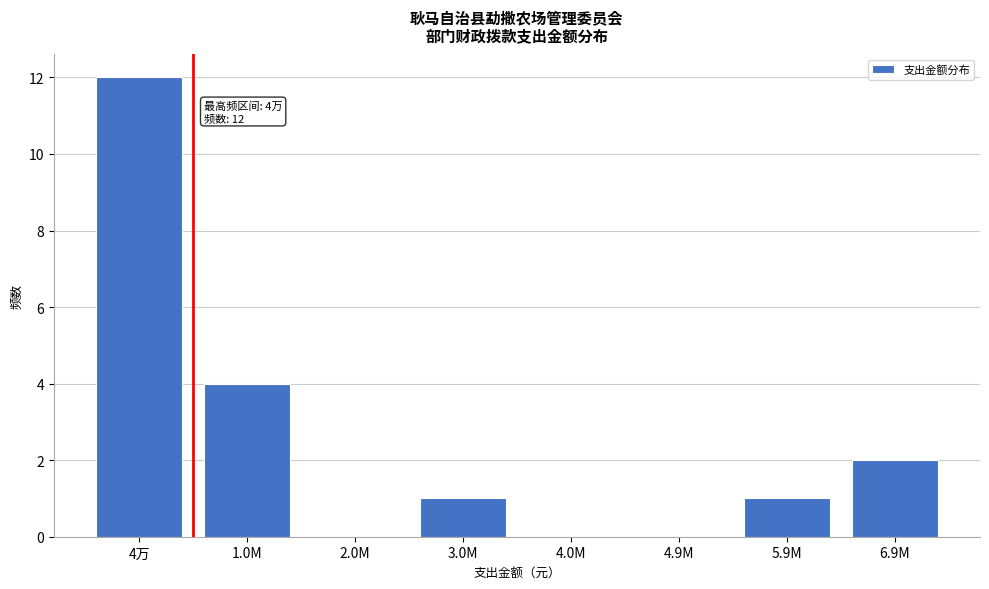

Reading left to right, what are all the values shown in this chart?

4万=12	1.0M=4	2.0M=0	3.0M=1	4.0M=0	4.9M=0	5.9M=1	6.9M=2